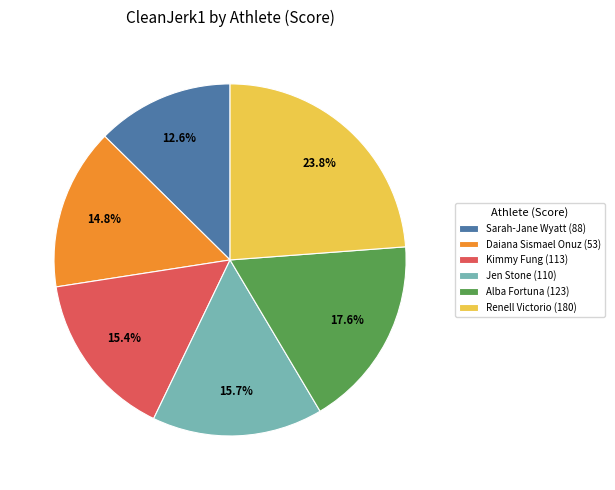

Is it true that Jen Stone (110) is 3% of the pie?

False